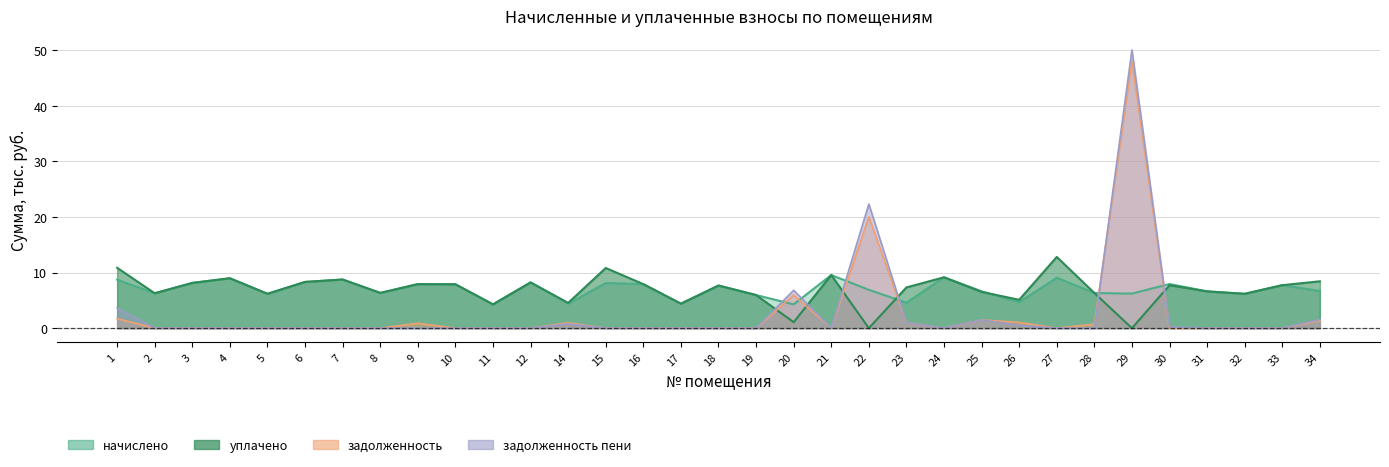

Which category has the lowest value in the уплачено series?

22